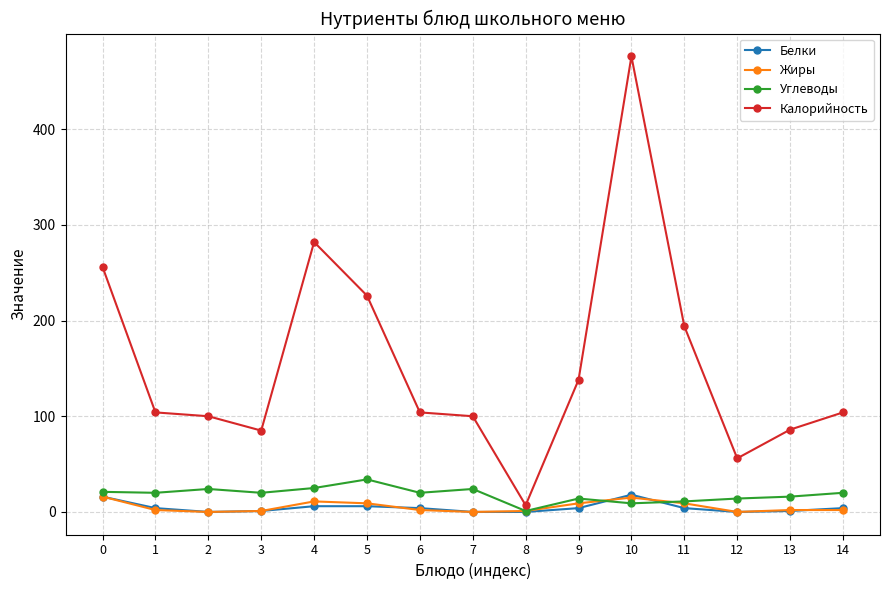

Is the value of Углеводы at 13 greater than the value of Калорийность at 4?

No